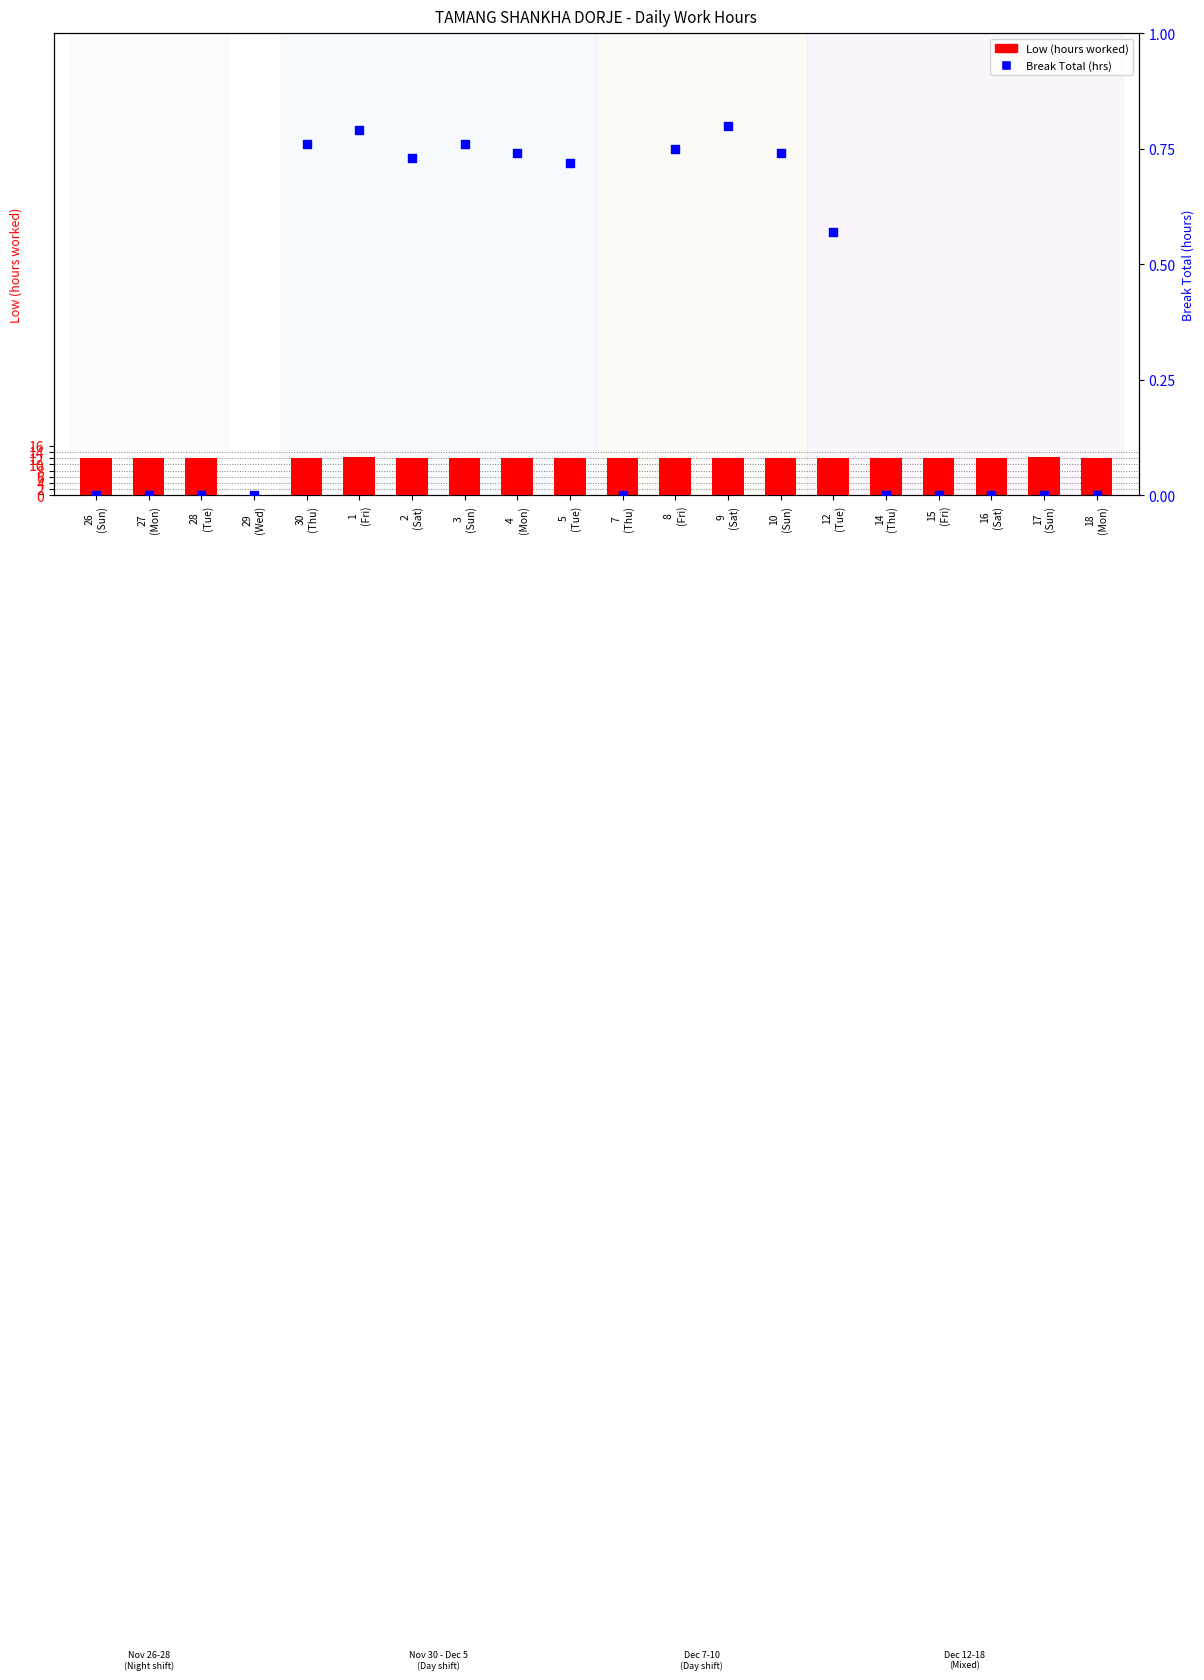

Which series reaches the maximum Y coordinate?

Low (hours worked)